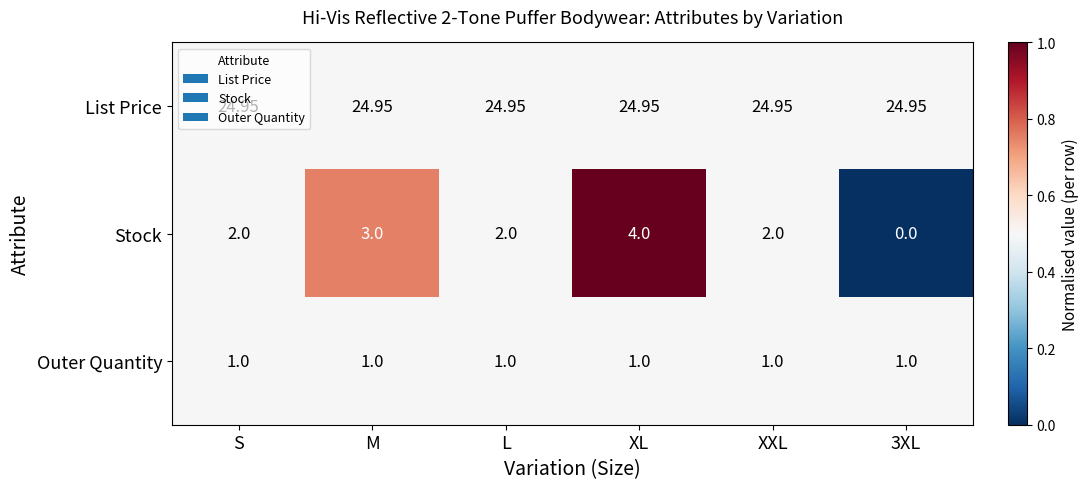

Rank the series at S from lowest to highest value.

Outer Quantity, Stock, List Price